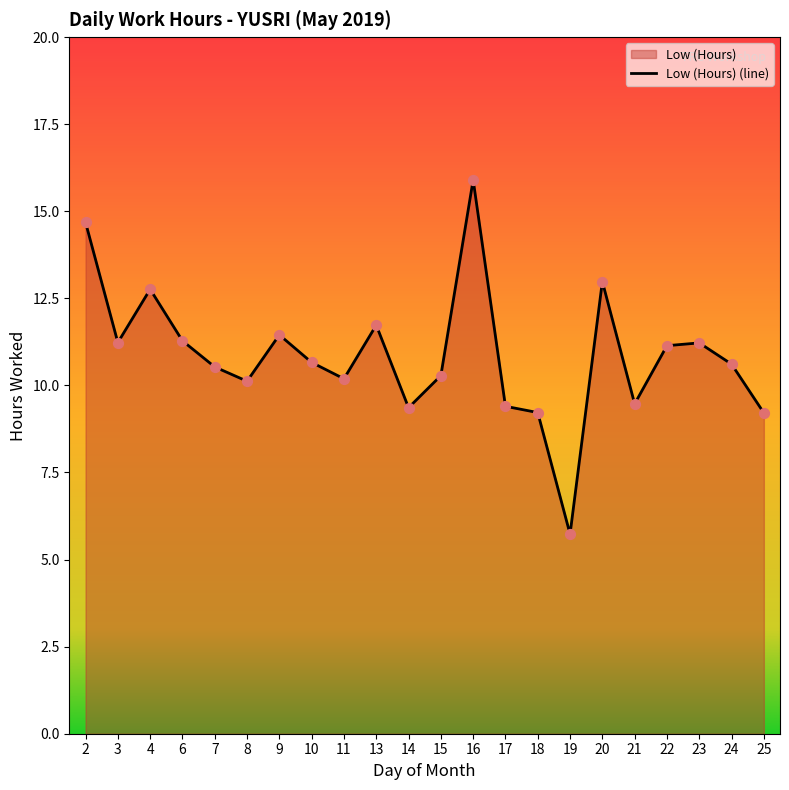

Which has a higher value, 3 or 8?

3